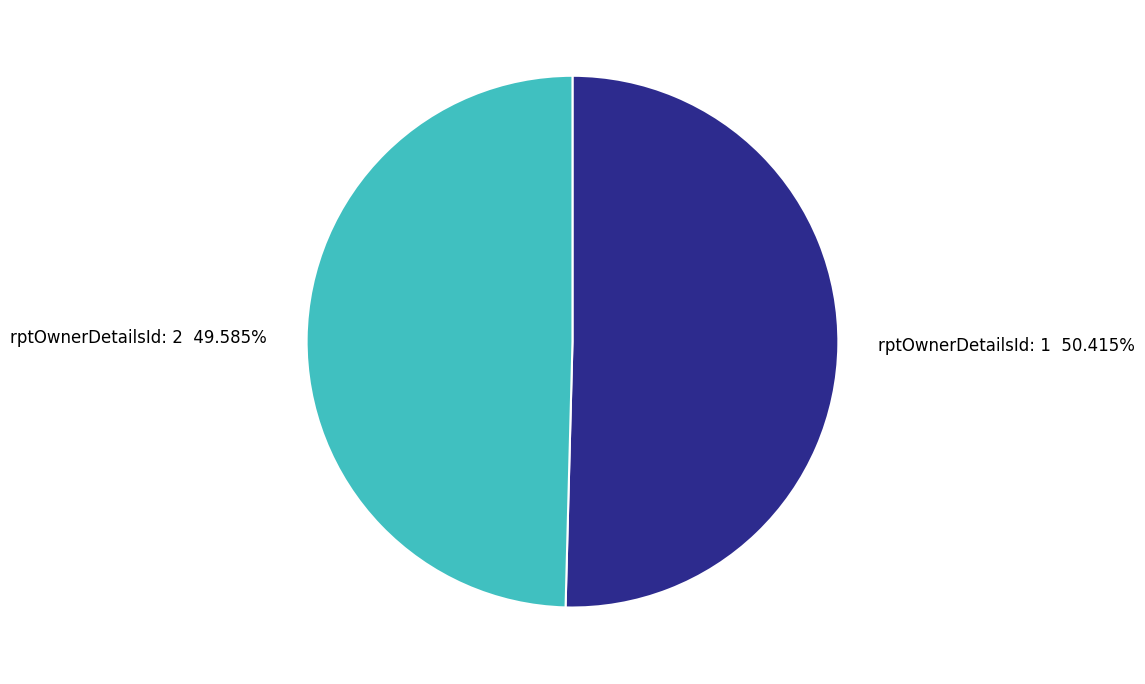

Which has a higher value, rptOwnerDetailsId: 2 49.585% or rptOwnerDetailsId: 1 50.415%?

rptOwnerDetailsId: 1 50.415%